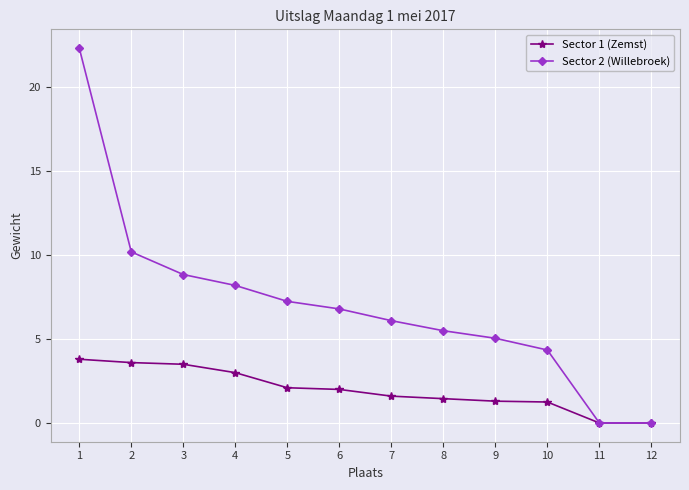

Which series has the largest total across all categories?

Sector 2 (Willebroek)